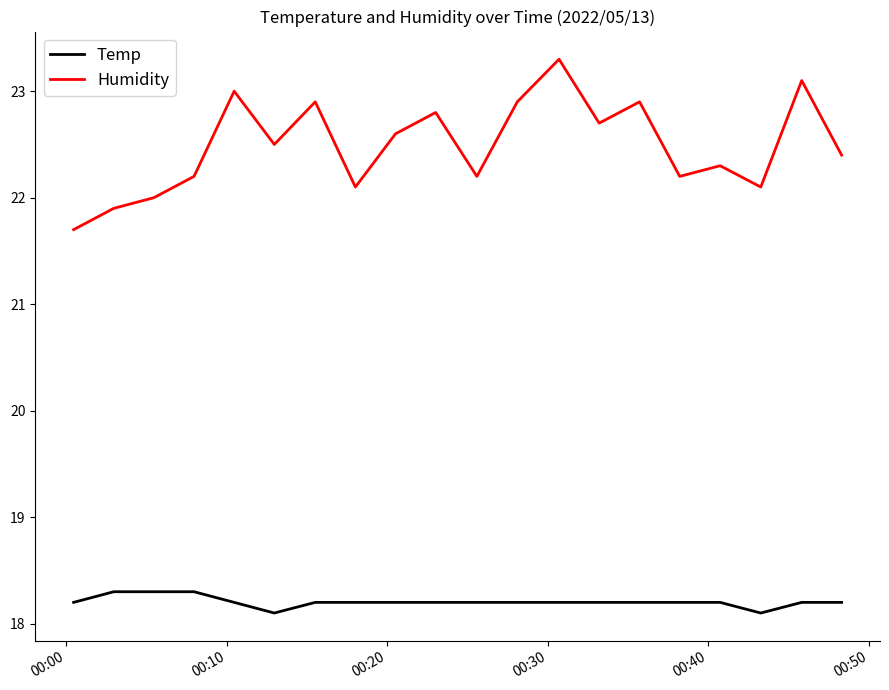

What is the average value of the Humidity series?

22.5